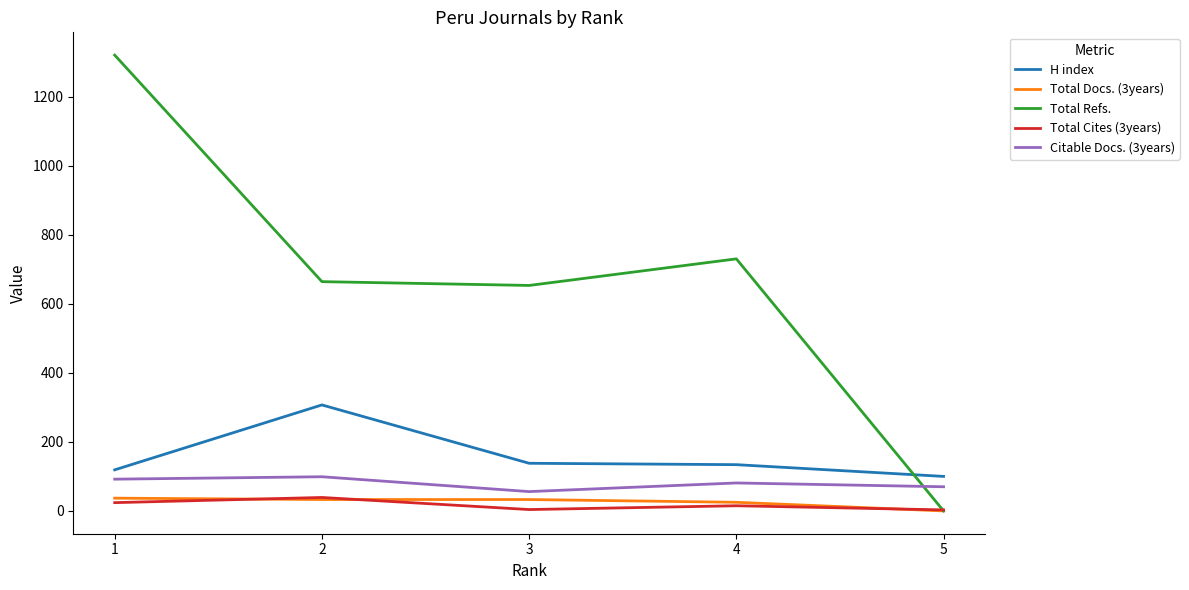

How many times do Total Docs. (3years) and Total Cites (3years) cross each other?

3